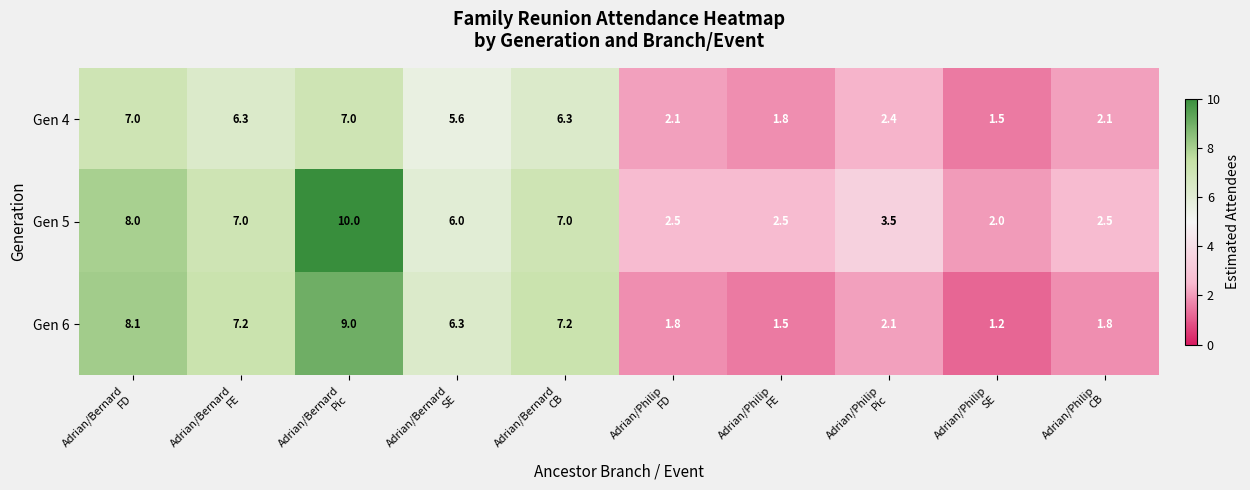

Which series has the widest spread of values?

Gen 5